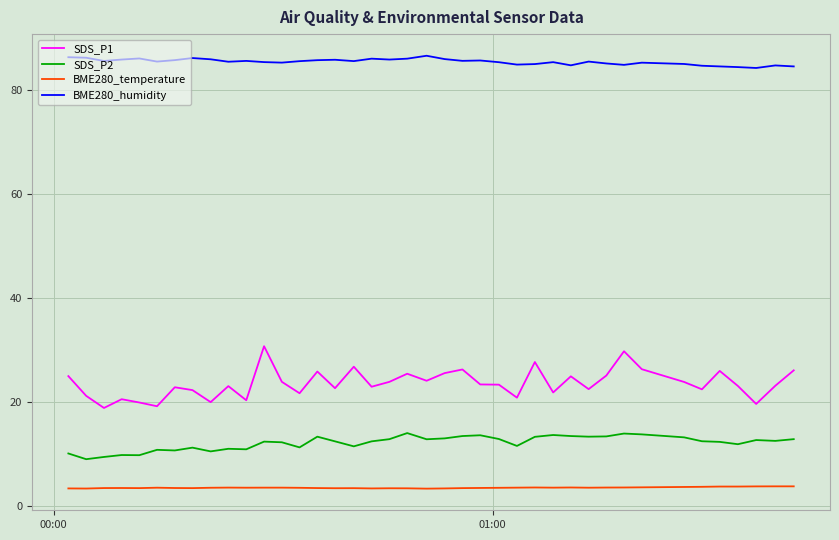

Which series has the largest range (max minus min)?

SDS_P1